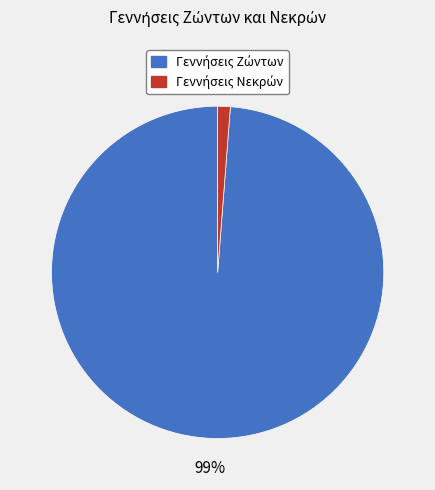

To the nearest percent, what is the average slice percentage?

50%